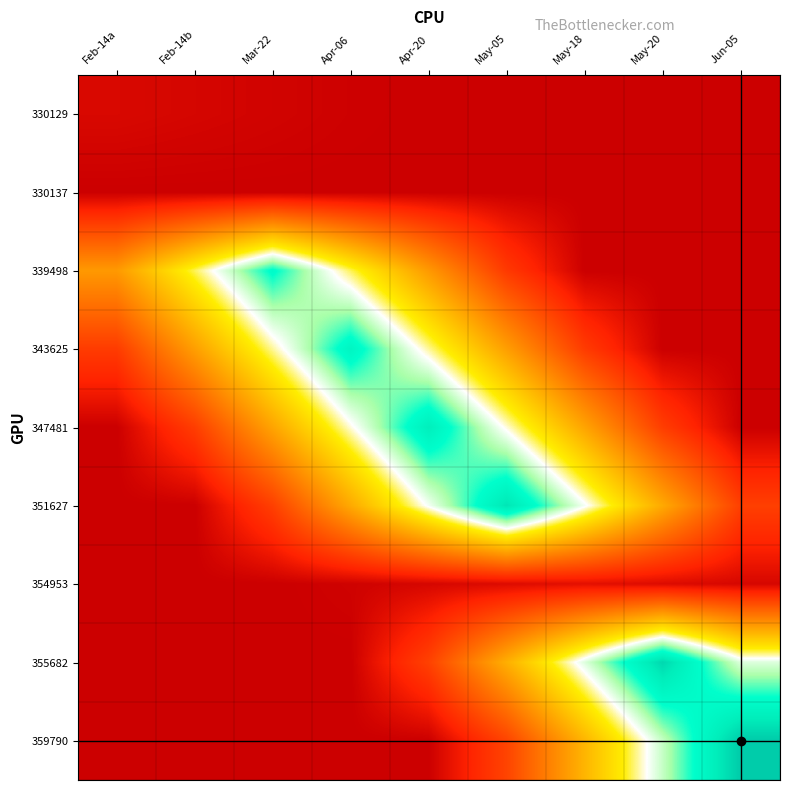

At how many categories does at least one series exceed 431935?

6